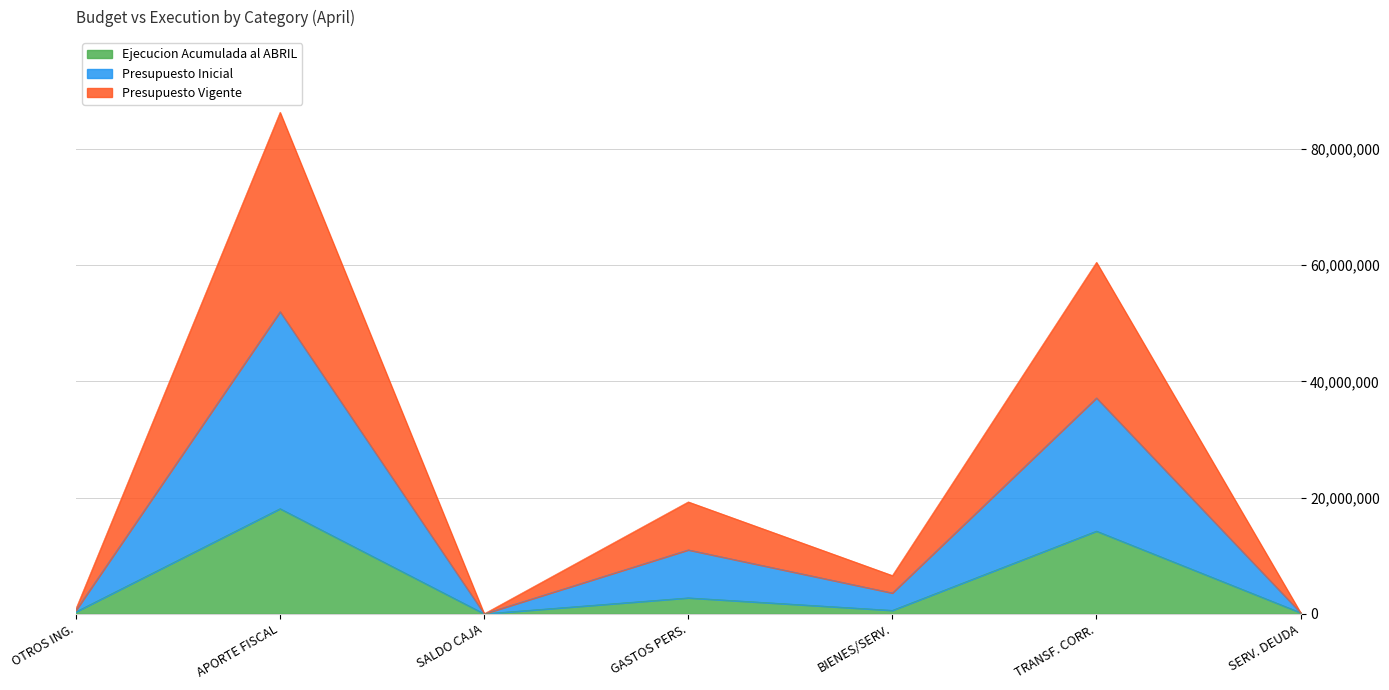

How many lines are shown in the chart?

3